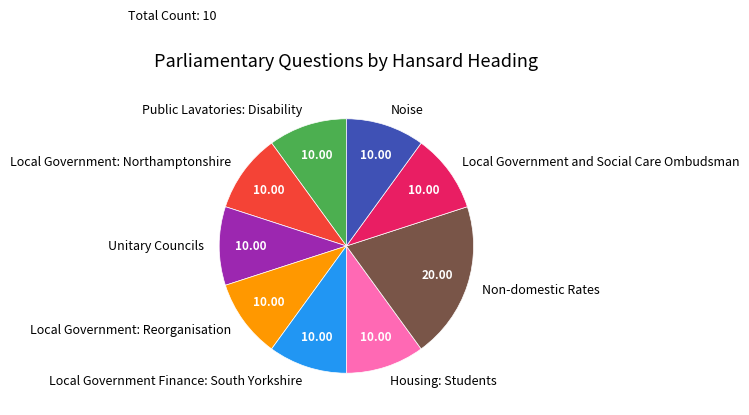

Do Noise and Local Government: Reorganisation together represent more than half of the pie?

No